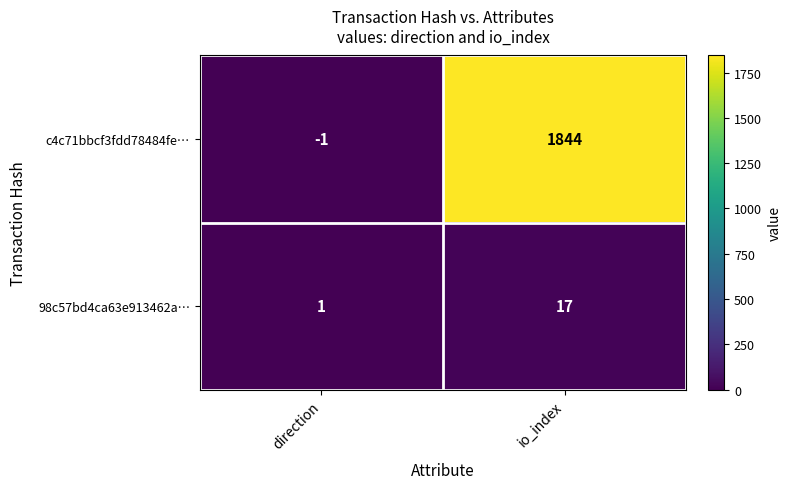

Reading right to left, extract all data points from this chart.

c4c71bbcf3fdd78484fe…: 1844	-1
98c57bd4ca63e913462a…: 17	1